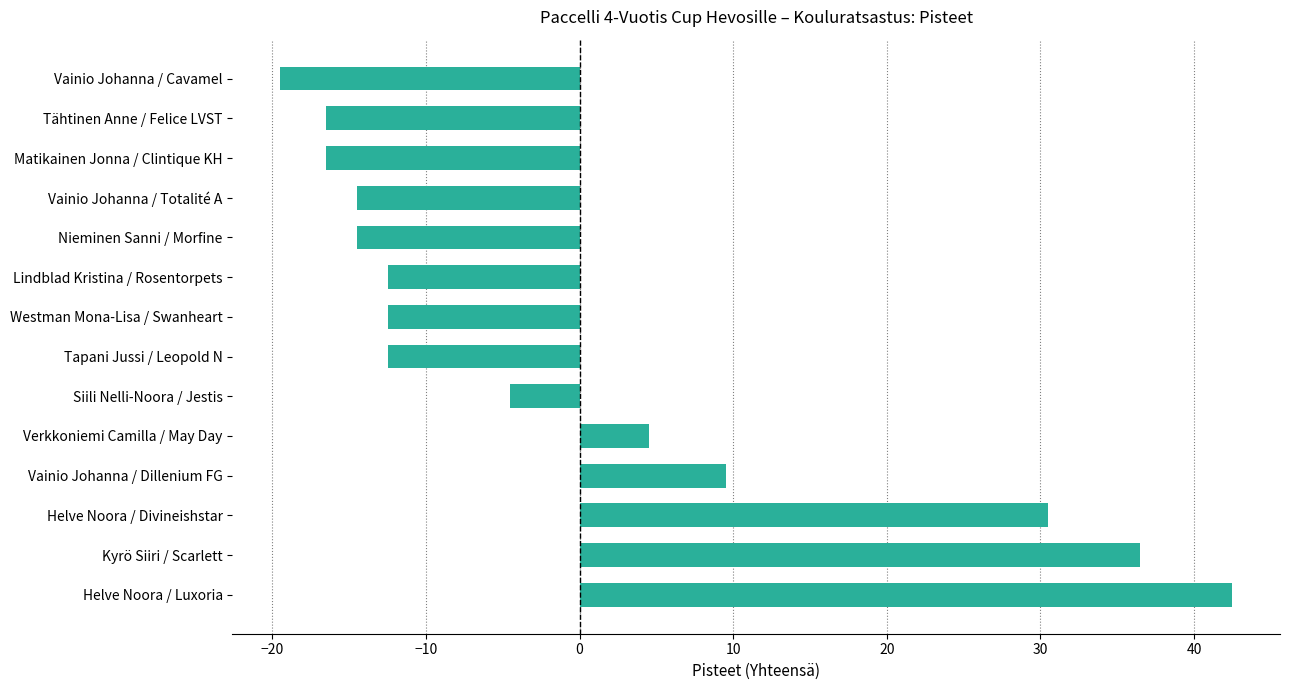

Which label corresponds to the smallest value in the chart?

Vainio Johanna / Cavamel